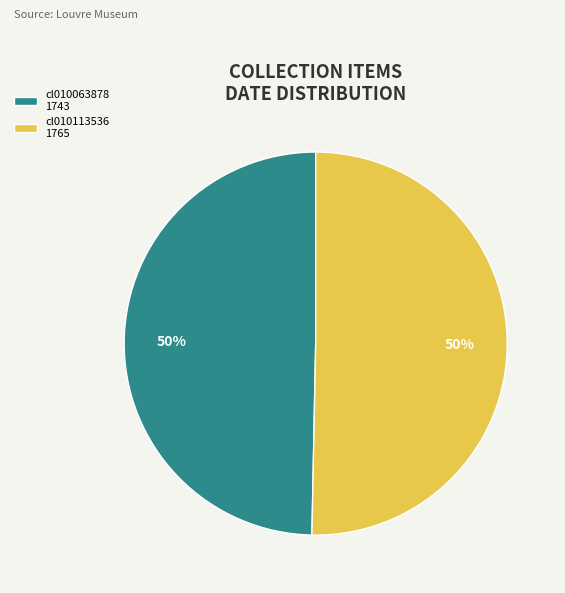

True or false: cl010063878 1743 accounts for 59% of the total.

False